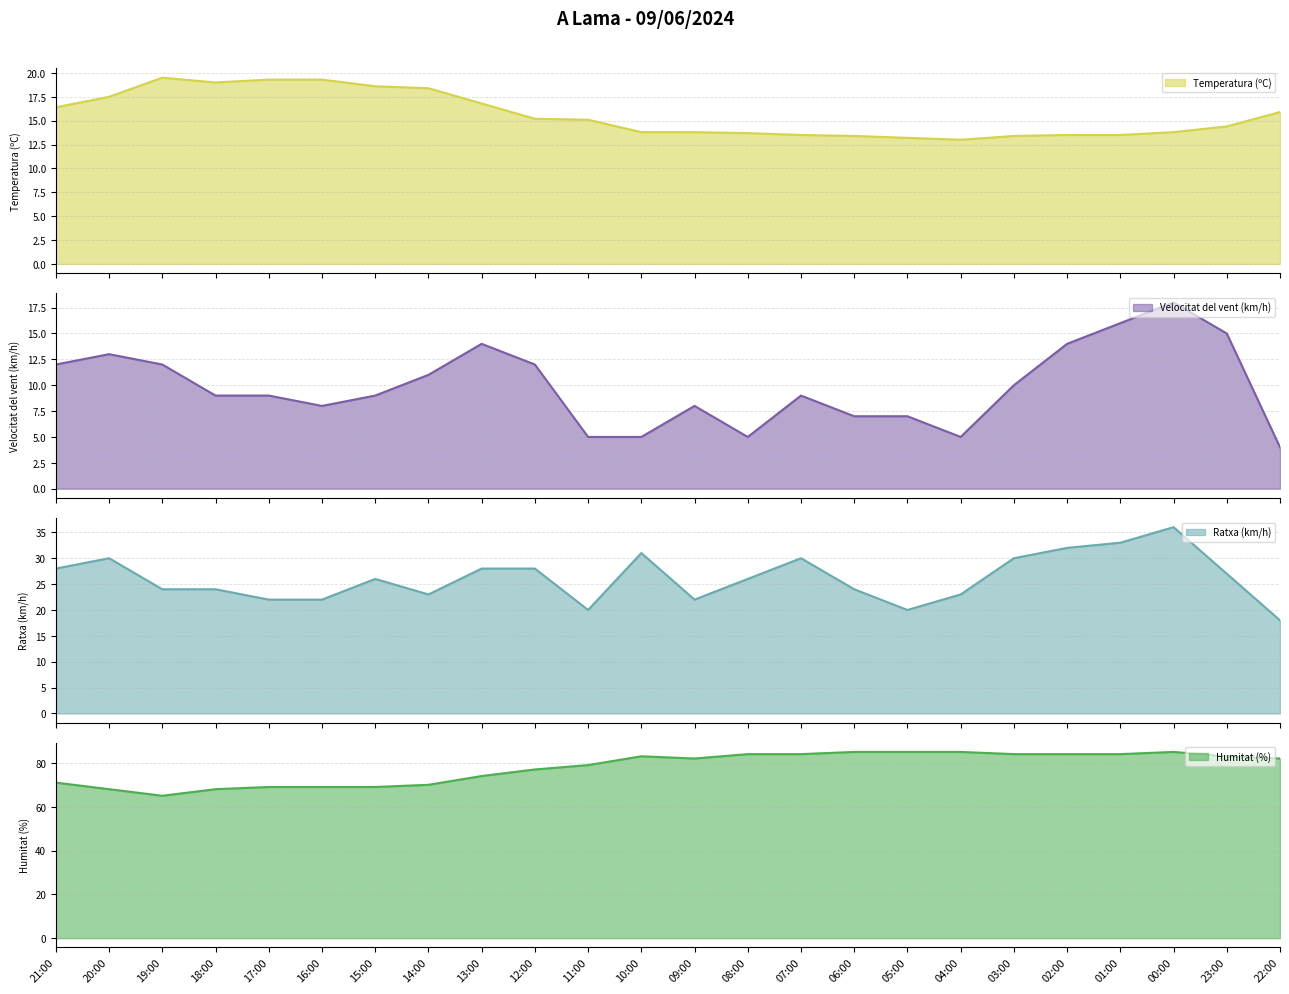

How many values in the Ratxa (km/h) series exceed 26?

11